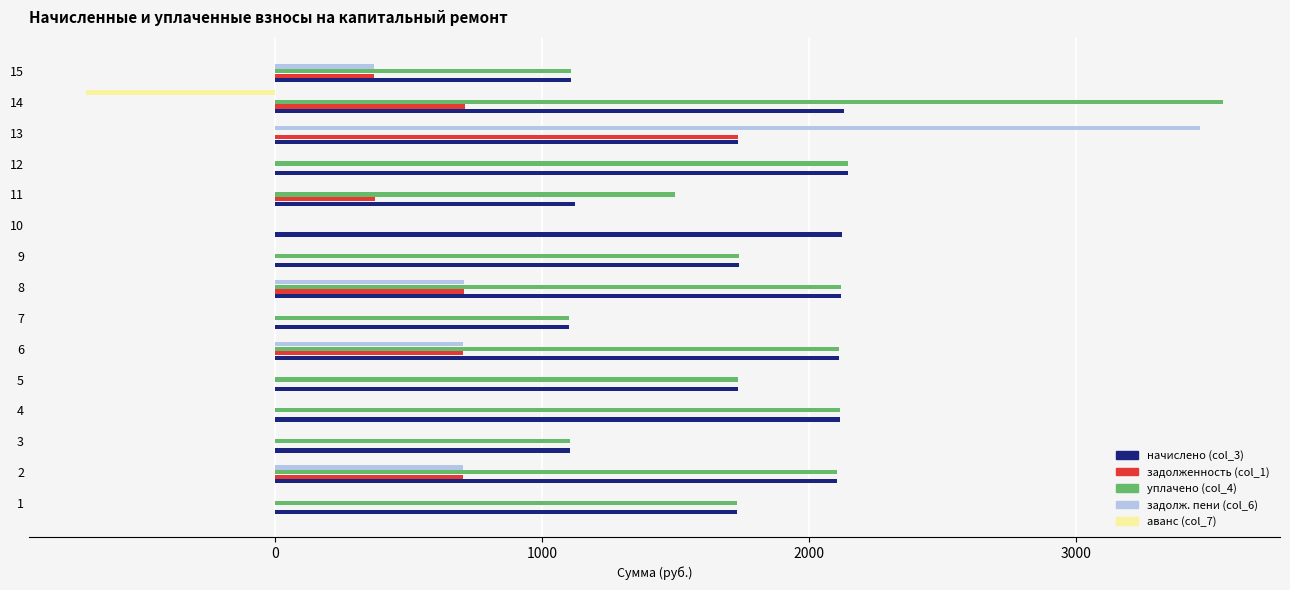

What is the highest value of the задолж. пени (col_6) series?

3465.8